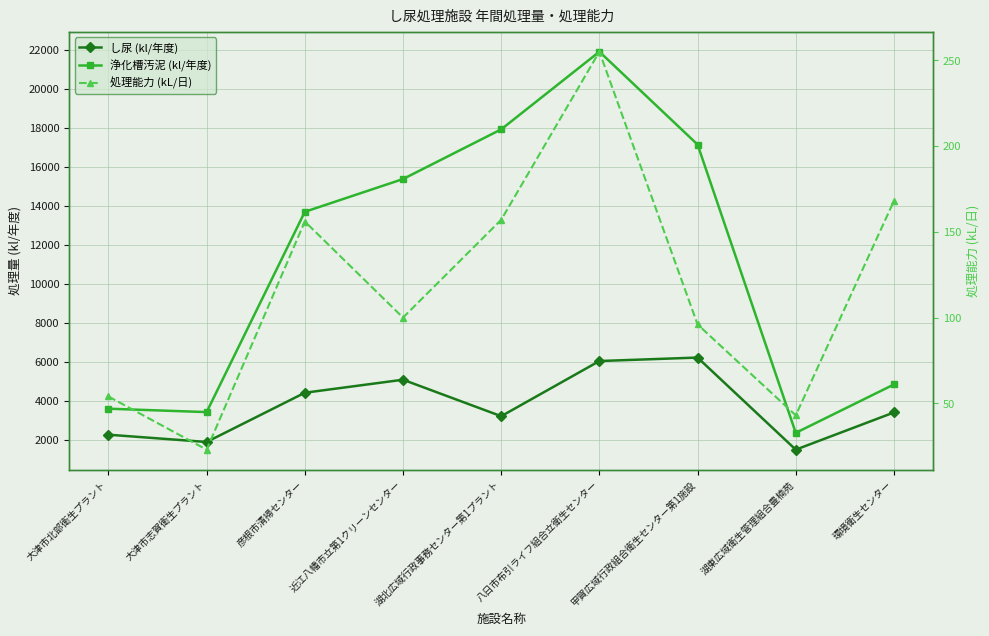

Reading right to left, extract all data points from this chart.

し尿 (kl/年度): 3393.0	1482.0	6210.1	6032.0	3200.0	5073.0	4404.0	1875.9	2250.0
浄化槽汚泥 (kl/年度): 4829.0	2345.0	17145.7	21913.0	17926.0	15375.0	13693.0	3410.3	3584.8
処理能力 (kL/日): 168.0	43.0	96.0	255.0	157.0	100.0	156.0	23.0	54.0